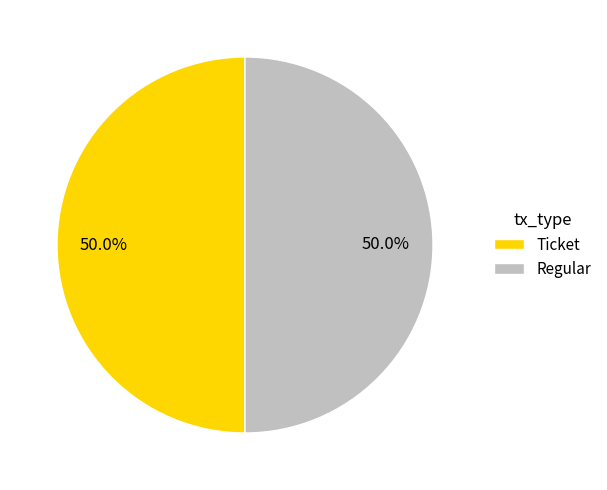

What is the total percentage of Ticket and Regular?

100.0%